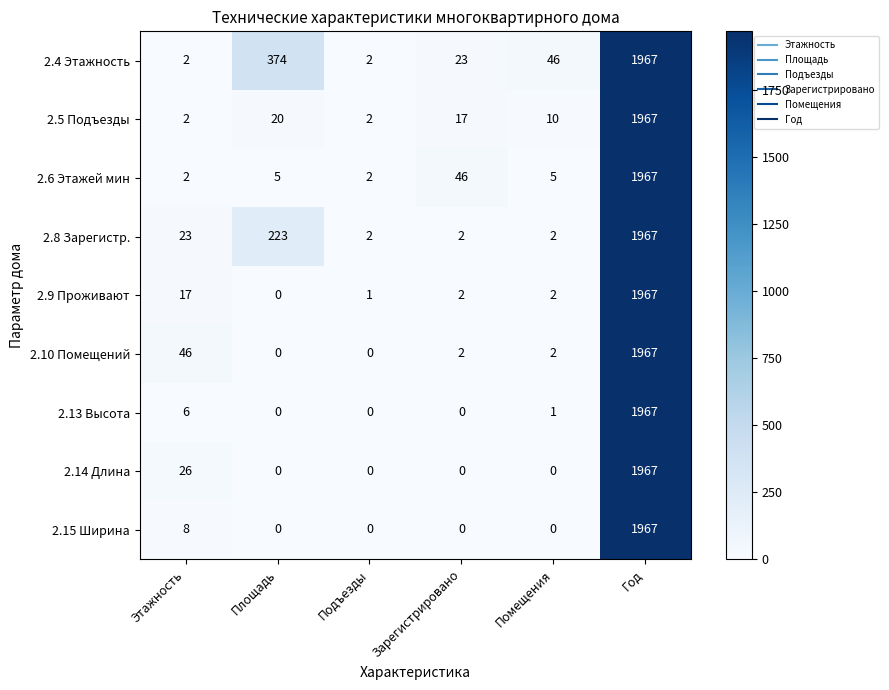

What is the maximum value shown in the chart?

1967